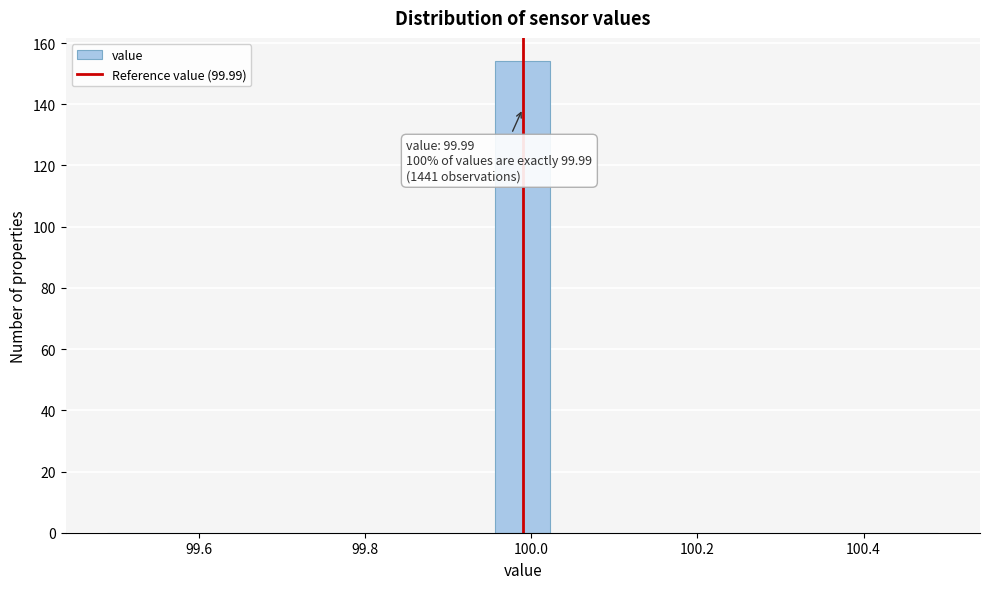

Around what value on the x-axis is the tallest bar? Give the approximate position of its centre, as read against the axis.

100.00